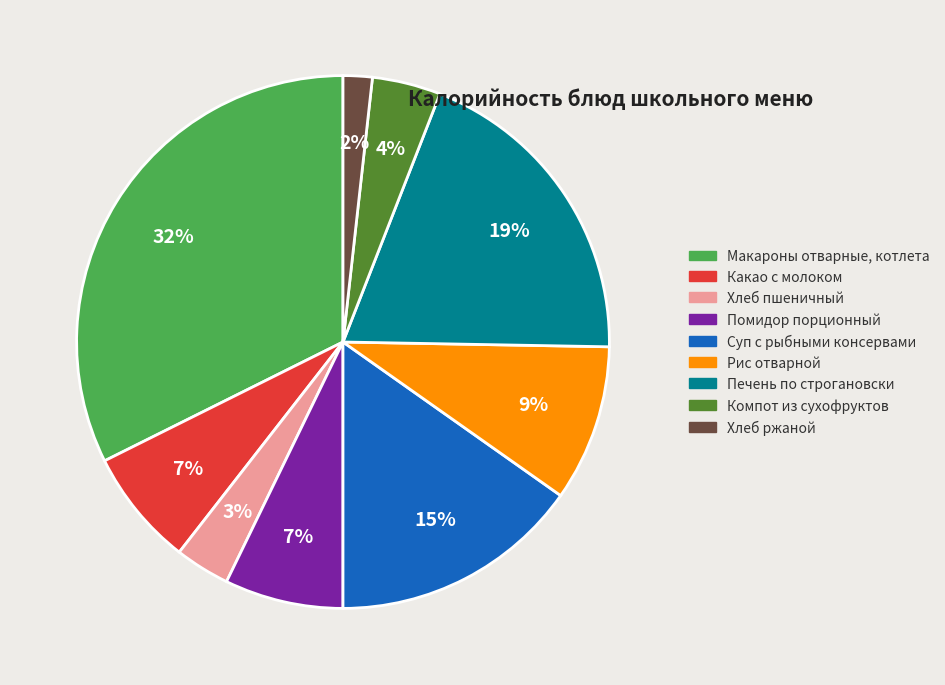

Is the sum of Суп с рыбными консервами and Рис отварной greater than half?

No